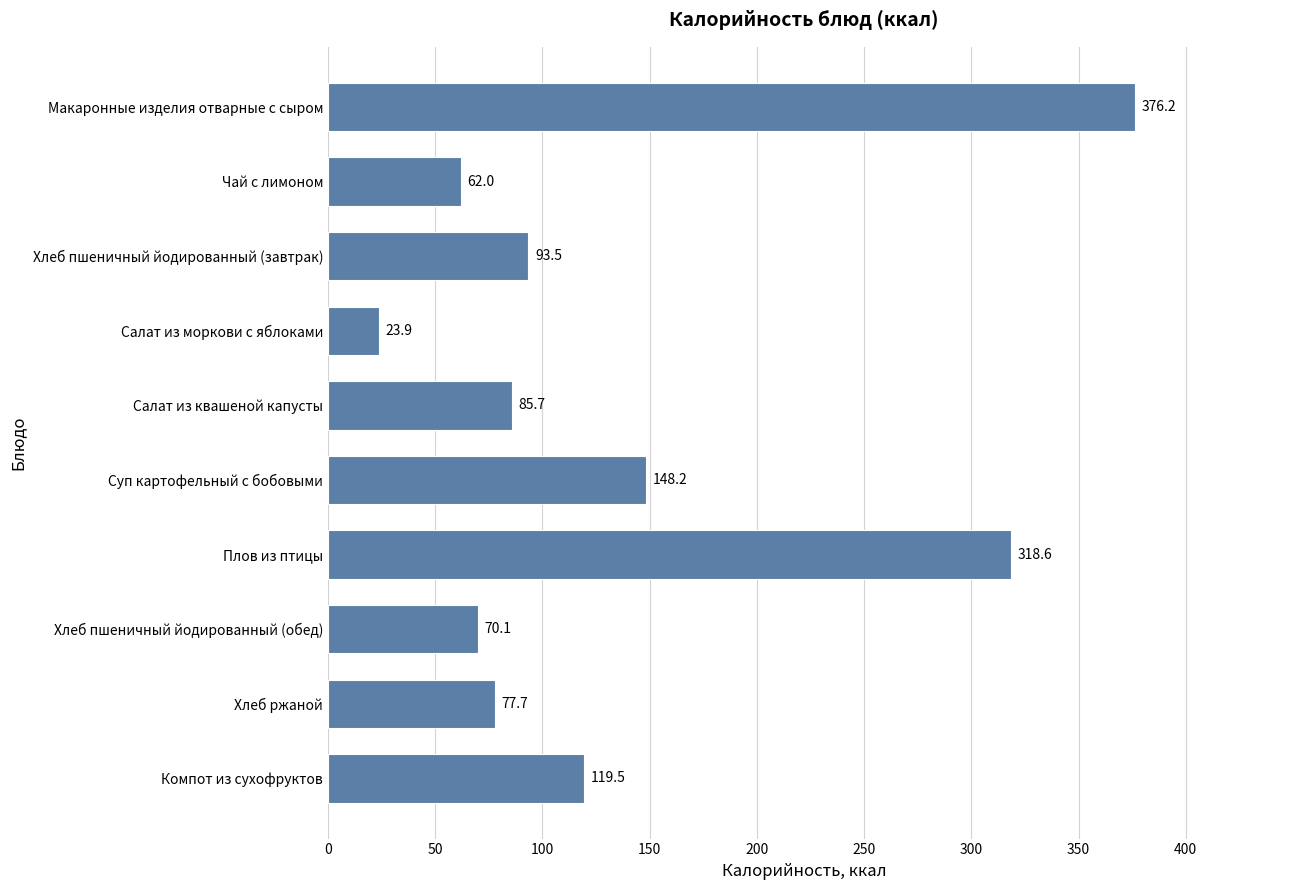

Which has a higher value, Хлеб ржаной or Хлеб пшеничный йодированный (завтрак)?

Хлеб пшеничный йодированный (завтрак)